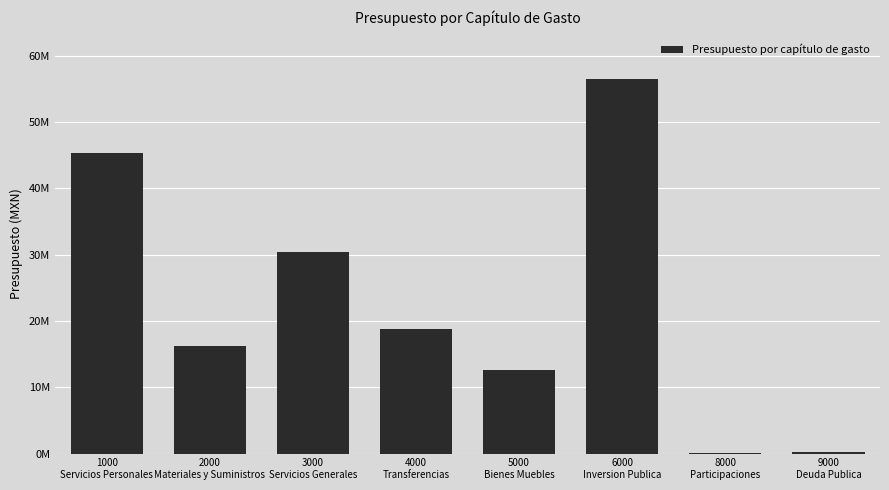

The chart shows a value of 56547106.0 at 6000
Inversion Publica. True or false?

True